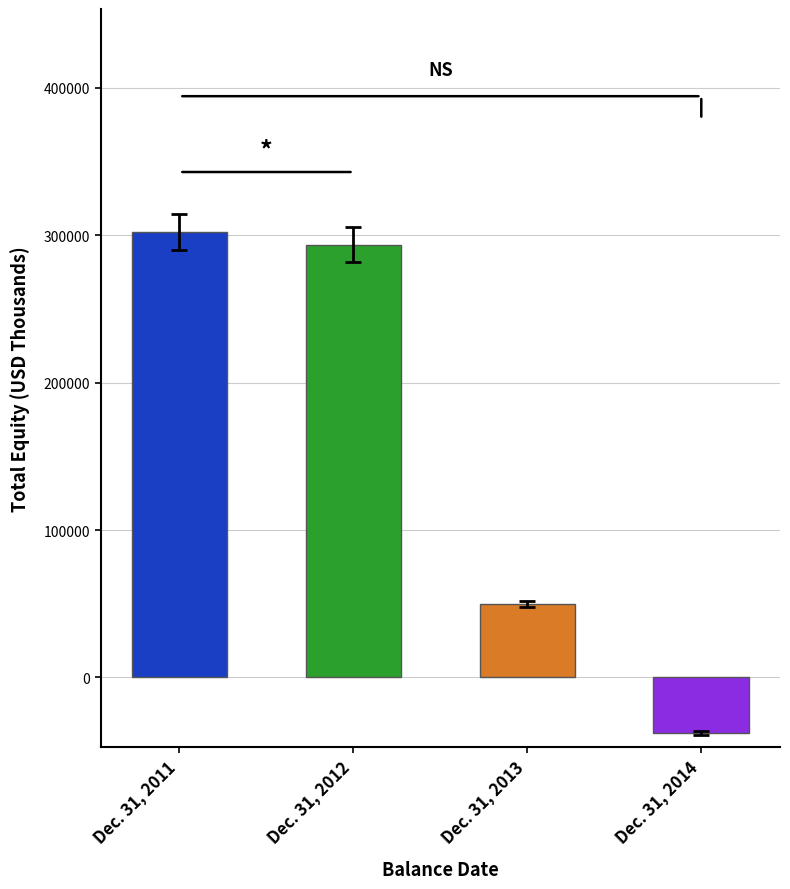

Reading left to right, what are all the values shown in this chart?

302391	293549	50015	-37759